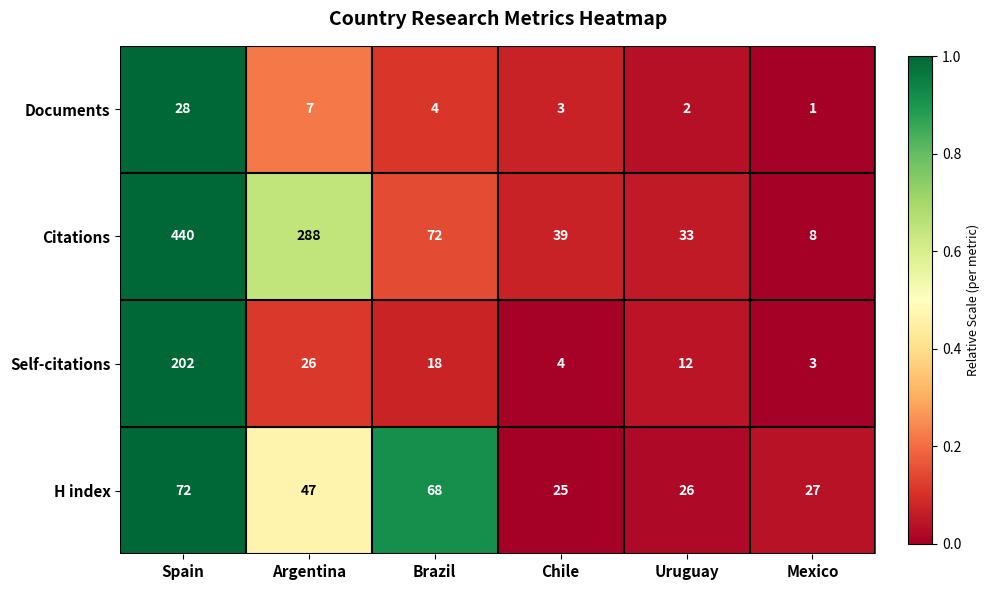

At Spain, list the series in order from largest to smallest.

Citations, Self-citations, H index, Documents